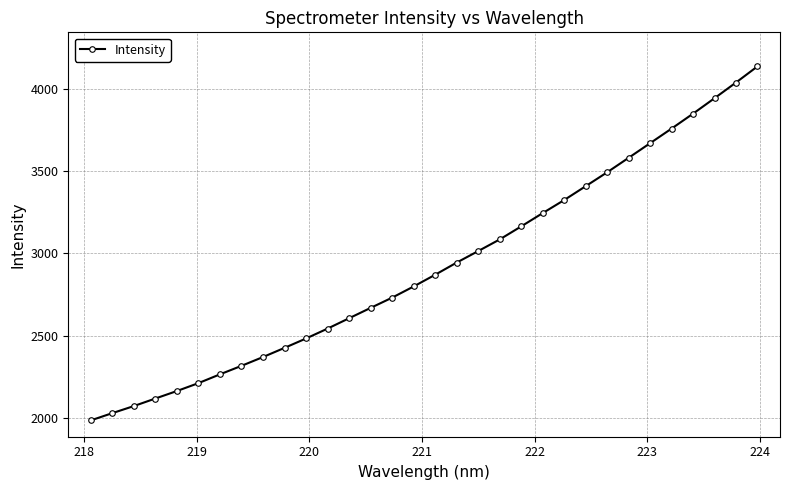

What is the minimum value shown in the chart?

1985.9